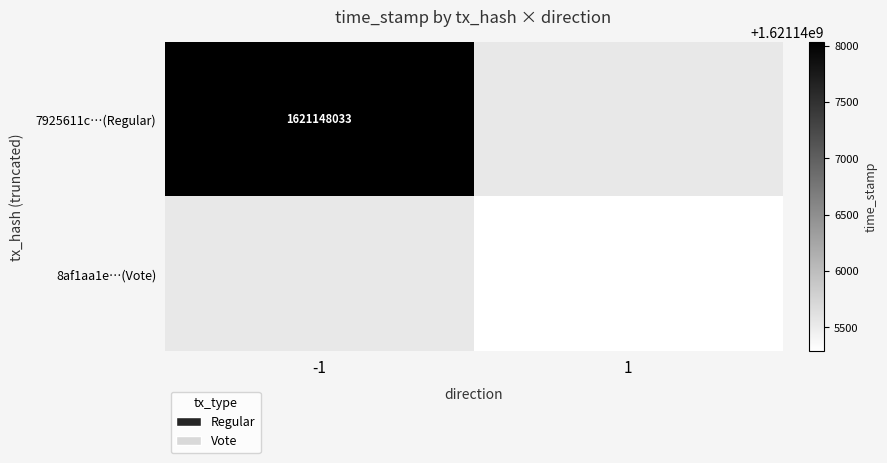

The 7925611c…(Regular) series shows 566699773 at -1. True or false?

False